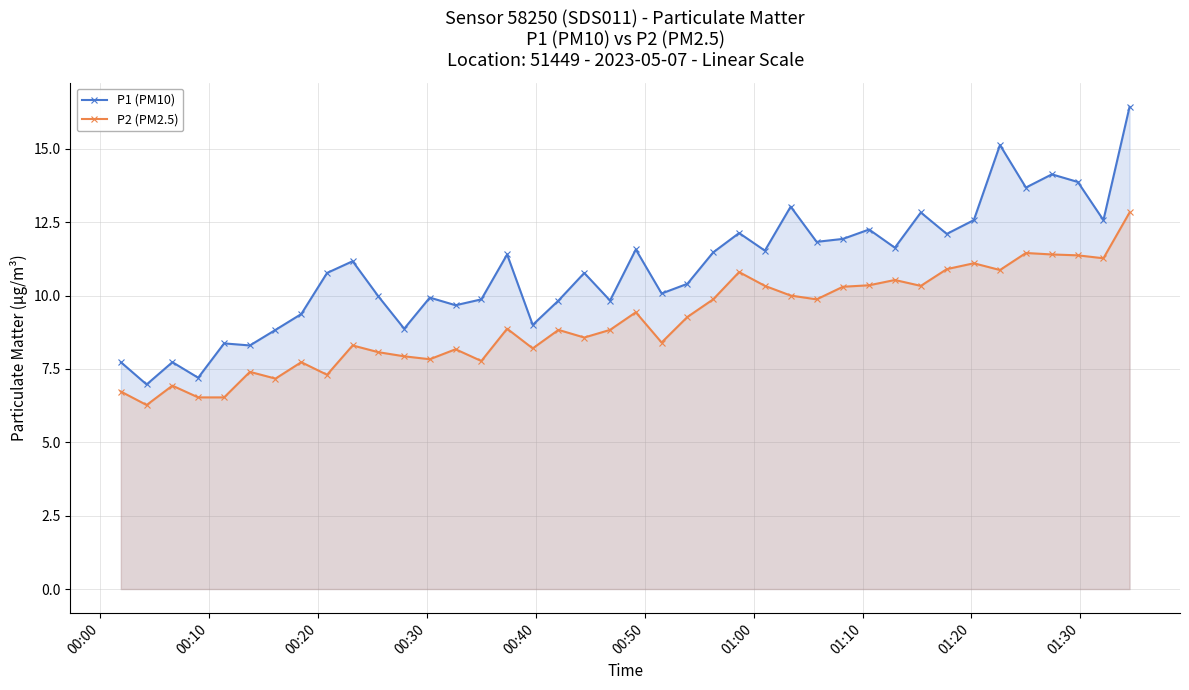

What is the difference between the second highest and minimum values in the P1 (PM10) series?

8.2